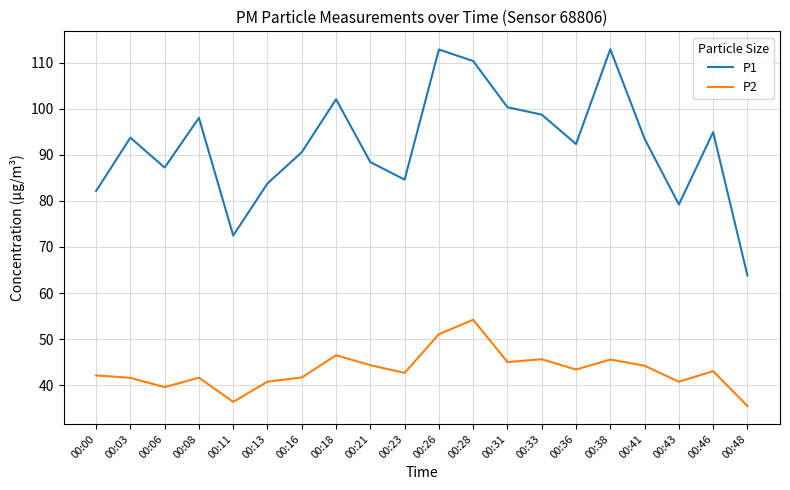

Which series has the largest total across all categories?

P1